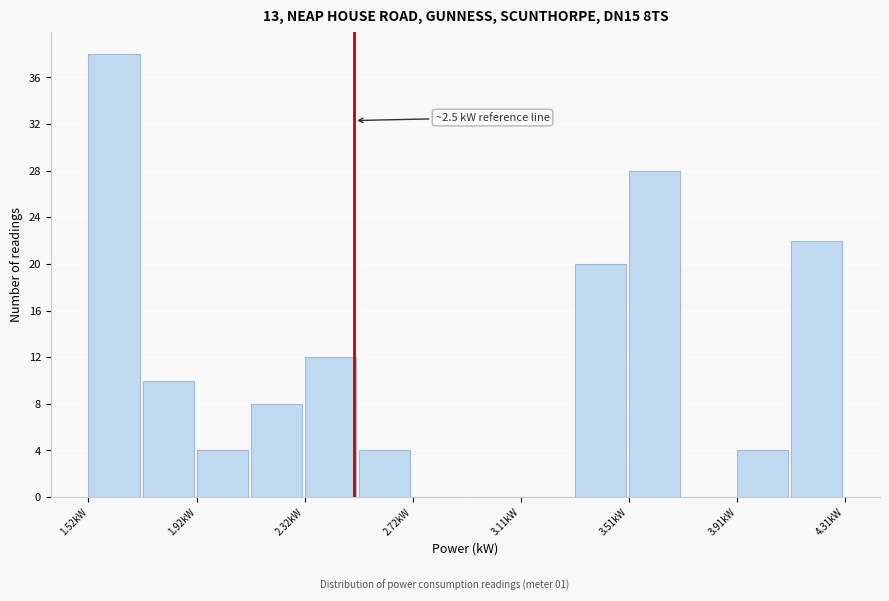

Read against the x-axis, roughly where is the centre of the tallest bar?

1.60